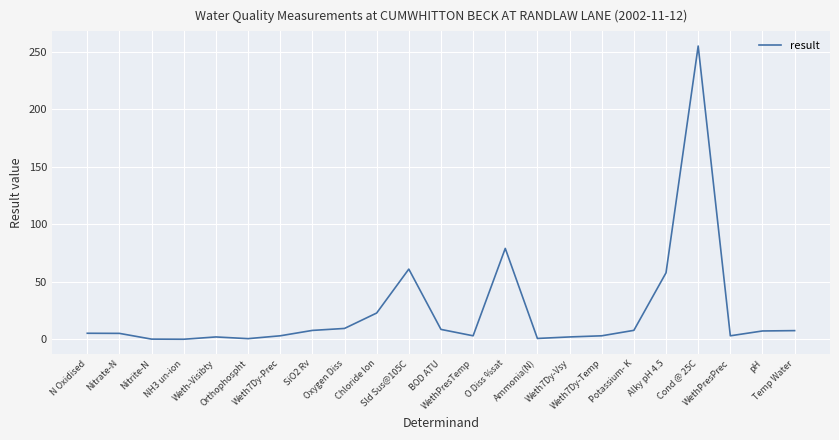

What is the maximum value shown in the chart?

255.0